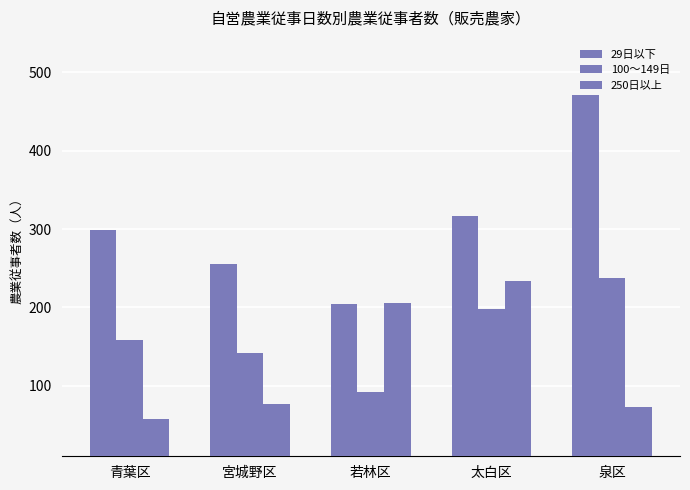

Which category has the highest value in the 250日以上 series?

太白区